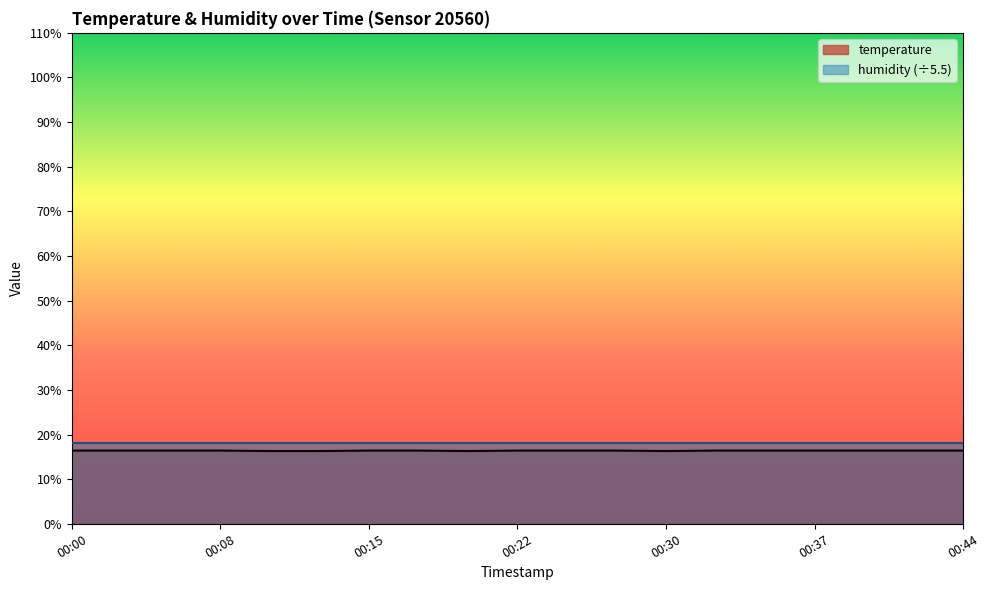

How many values are between 16 and 17?

19